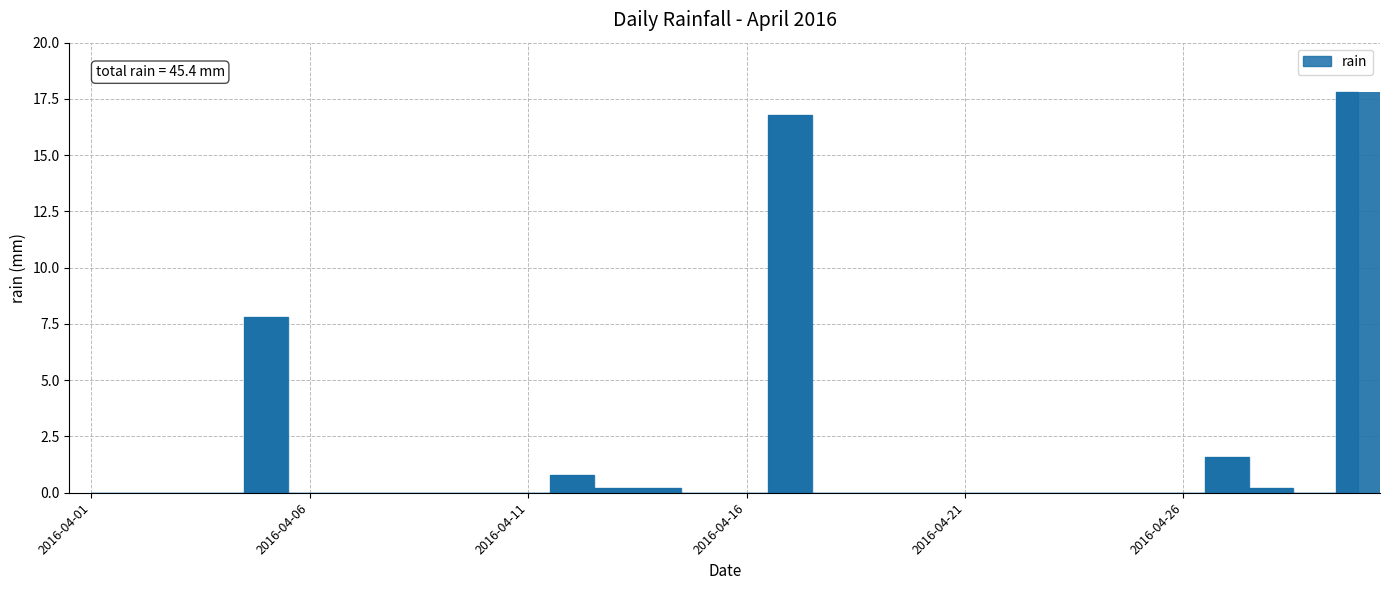

Are the bars horizontal?

No